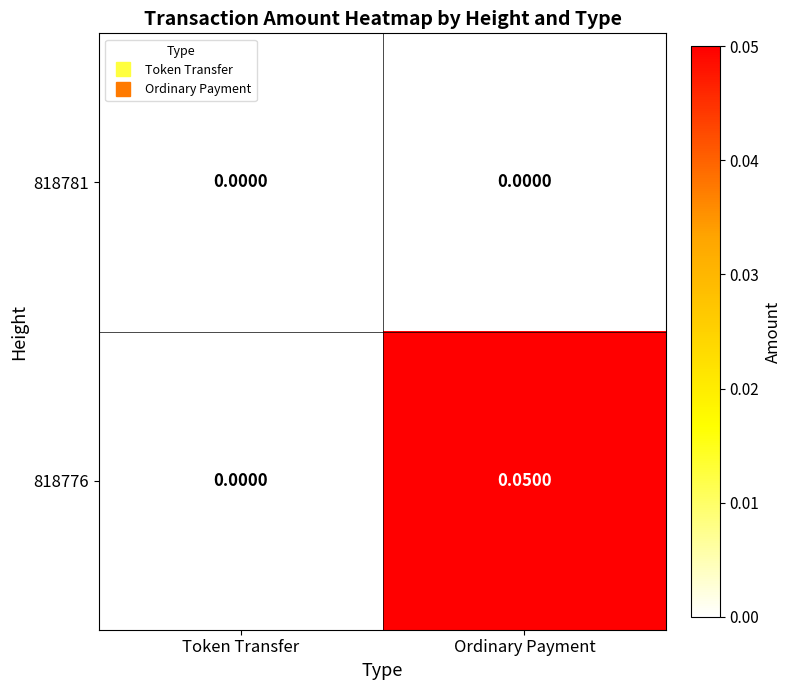

At which label does 818776 reach its peak?

Ordinary Payment